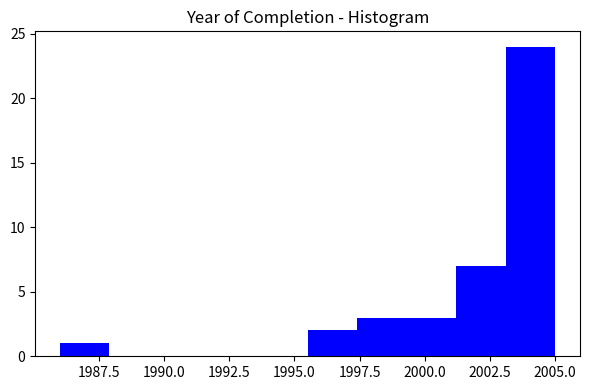

Read against the x-axis, roughly where is the centre of the tallest bar?

2004.0